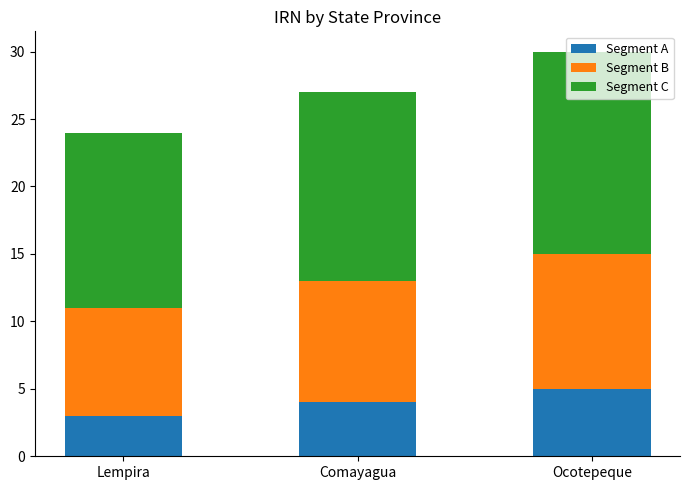

At which label does Segment A reach its peak?

Ocotepeque